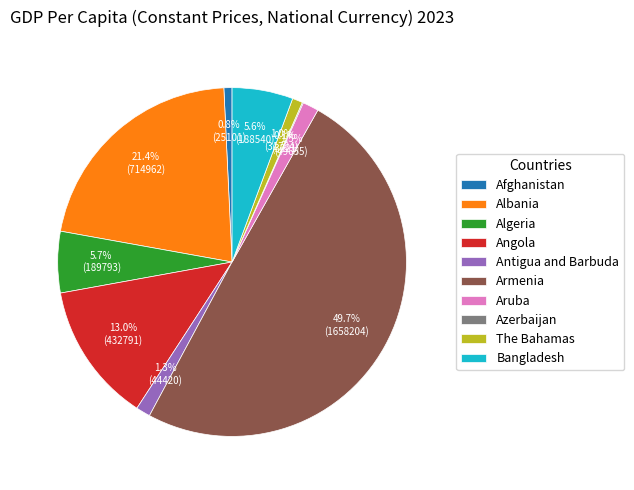

To the nearest percent, what portion does Afghanistan represent?

1%